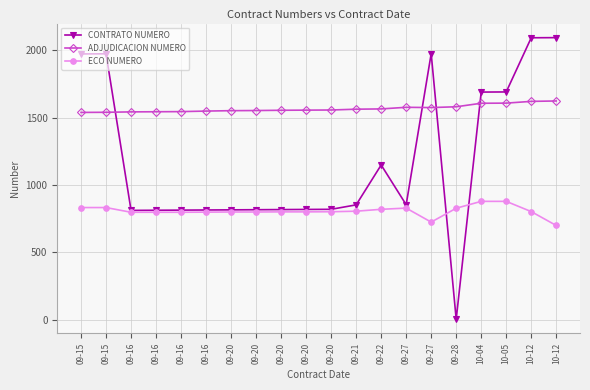

True or false: ADJUDICACION NUMERO has more than 0 interior local peaks.

True